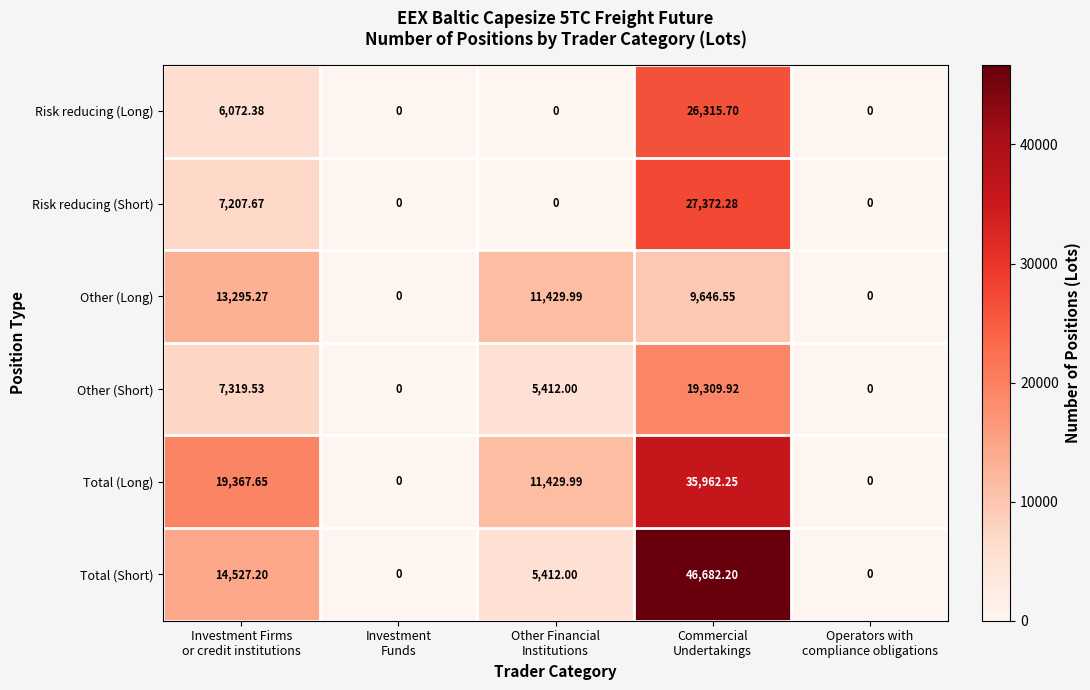

List the series in order of their peak value, highest first.

Total (Short), Total (Long), Risk reducing (Short), Risk reducing (Long), Other (Short), Other (Long)